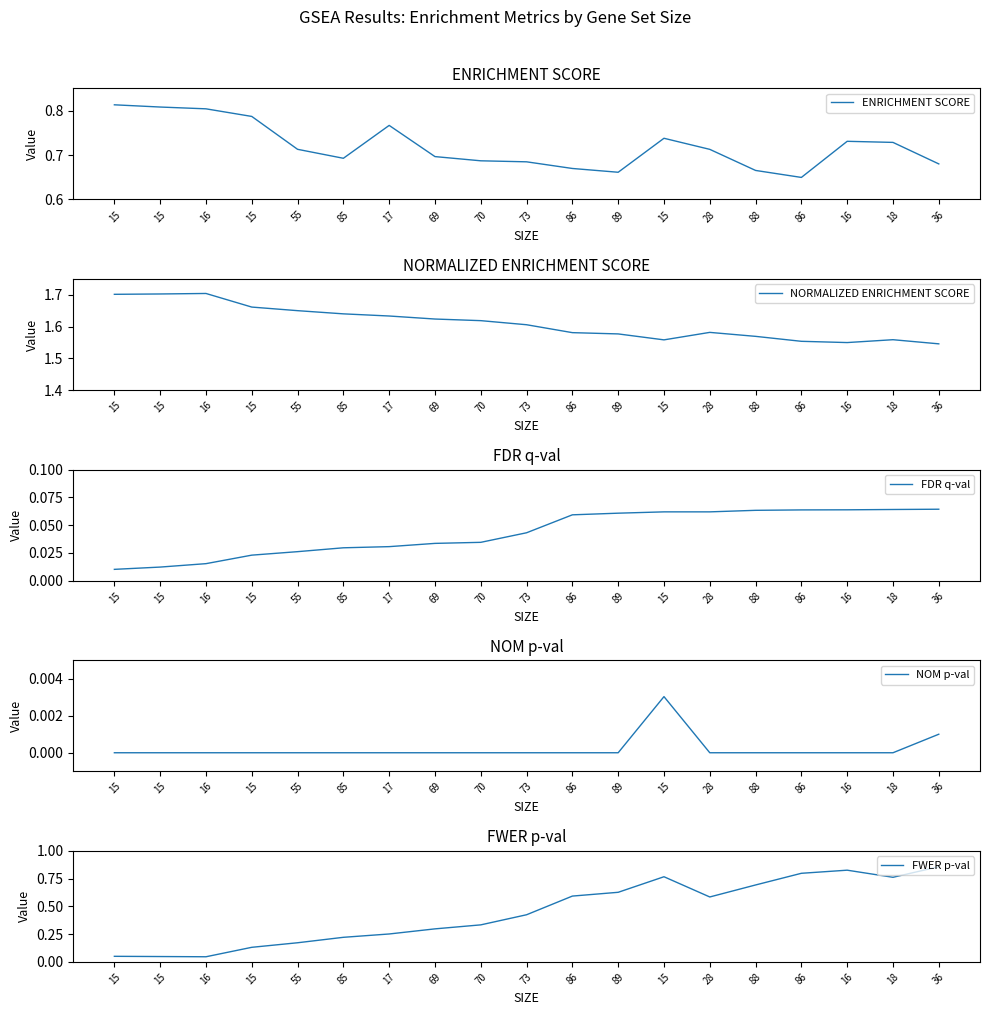

Which series changed the most between 15 and 88?

FWER p-val